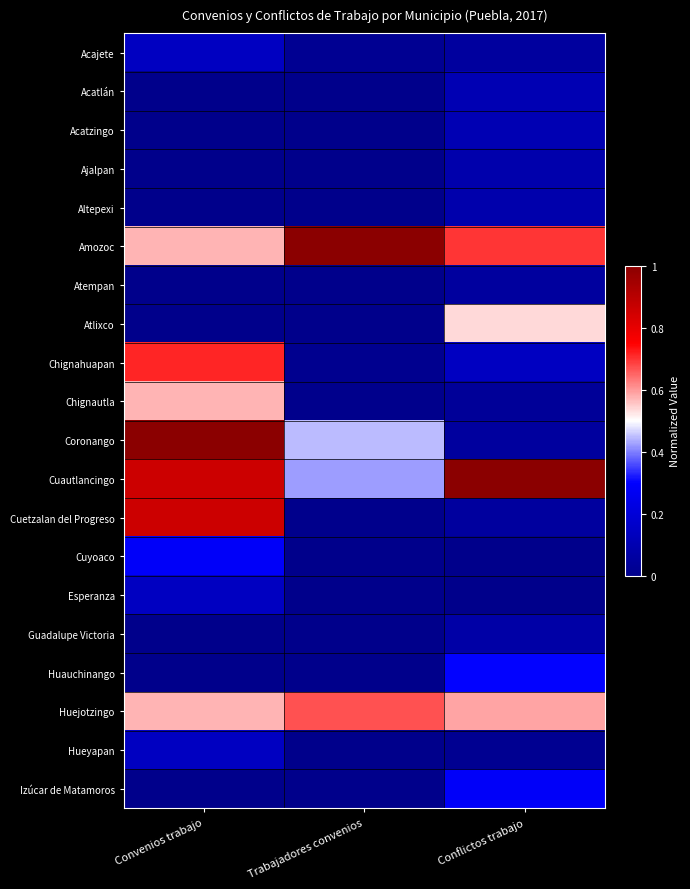

At how many categories does at least one series exceed 0?

3